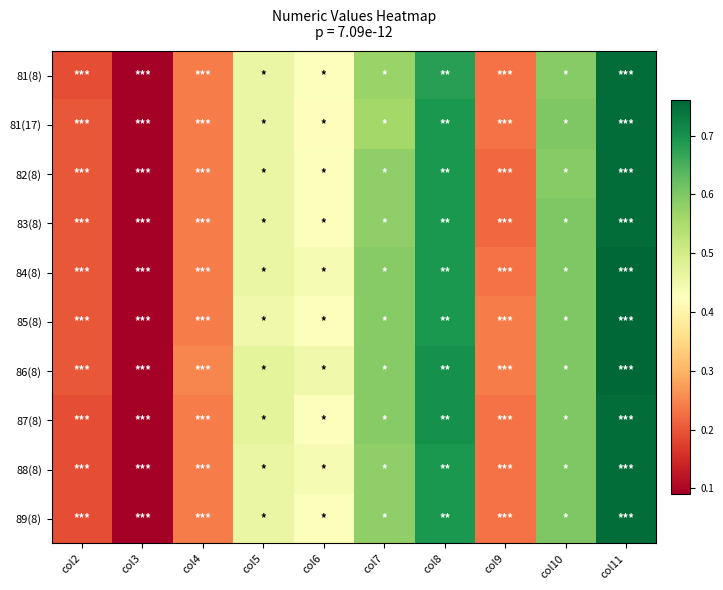

Reading right to left, list all the values displayed in this chart.

81(8): col11=0.8	col10=0.6	col9=0.2	col8=0.7	col7=0.6	col6=0.4	col5=0.5	col4=0.2	col3=0.1	col2=0.2
81(17): col11=0.8	col10=0.6	col9=0.2	col8=0.7	col7=0.6	col6=0.4	col5=0.5	col4=0.2	col3=0.1	col2=0.2
82(8): col11=0.8	col10=0.6	col9=0.2	col8=0.7	col7=0.6	col6=0.4	col5=0.5	col4=0.2	col3=0.1	col2=0.2
83(8): col11=0.8	col10=0.6	col9=0.2	col8=0.7	col7=0.6	col6=0.4	col5=0.5	col4=0.2	col3=0.1	col2=0.2
84(8): col11=0.8	col10=0.6	col9=0.2	col8=0.7	col7=0.6	col6=0.4	col5=0.5	col4=0.2	col3=0.1	col2=0.2
85(8): col11=0.8	col10=0.6	col9=0.2	col8=0.7	col7=0.6	col6=0.4	col5=0.5	col4=0.2	col3=0.1	col2=0.2
86(8): col11=0.8	col10=0.6	col9=0.2	col8=0.7	col7=0.6	col6=0.5	col5=0.5	col4=0.2	col3=0.1	col2=0.2
87(8): col11=0.8	col10=0.6	col9=0.2	col8=0.7	col7=0.6	col6=0.4	col5=0.5	col4=0.2	col3=0.1	col2=0.2
88(8): col11=0.8	col10=0.6	col9=0.2	col8=0.7	col7=0.6	col6=0.4	col5=0.5	col4=0.2	col3=0.1	col2=0.2
89(8): col11=0.8	col10=0.6	col9=0.2	col8=0.7	col7=0.6	col6=0.4	col5=0.5	col4=0.2	col3=0.1	col2=0.2